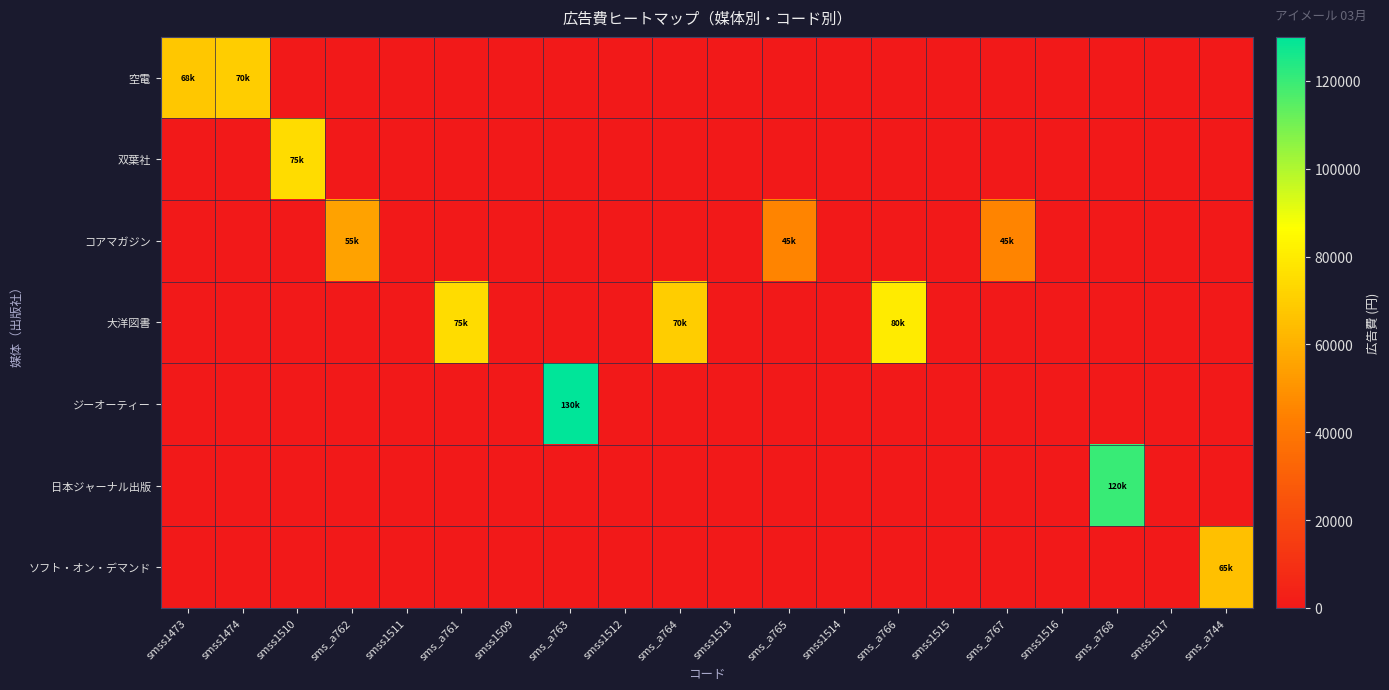

Reading left to right, extract all data points from this chart.

空電: smss1473=68000	smss1474=70000	smss1510=0	sms_a762=0	smss1511=0	sms_a761=0	smss1509=0	sms_a763=0	smss1512=0	sms_a764=0	smss1513=0	sms_a765=0	smss1514=0	sms_a766=0	smss1515=0	sms_a767=0	smss1516=0	sms_a768=0	smss1517=0	sms_a744=0
双葉社: smss1473=0	smss1474=0	smss1510=75000	sms_a762=0	smss1511=0	sms_a761=0	smss1509=0	sms_a763=0	smss1512=0	sms_a764=0	smss1513=0	sms_a765=0	smss1514=0	sms_a766=0	smss1515=0	sms_a767=0	smss1516=0	sms_a768=0	smss1517=0	sms_a744=0
コアマガジン: smss1473=0	smss1474=0	smss1510=0	sms_a762=55000	smss1511=0	sms_a761=0	smss1509=0	sms_a763=0	smss1512=0	sms_a764=0	smss1513=0	sms_a765=45000	smss1514=0	sms_a766=0	smss1515=0	sms_a767=45000	smss1516=0	sms_a768=0	smss1517=0	sms_a744=0
大洋図書: smss1473=0	smss1474=0	smss1510=0	sms_a762=0	smss1511=0	sms_a761=75000	smss1509=0	sms_a763=0	smss1512=0	sms_a764=70000	smss1513=0	sms_a765=0	smss1514=0	sms_a766=80000	smss1515=0	sms_a767=0	smss1516=0	sms_a768=0	smss1517=0	sms_a744=0
ジーオーティー: smss1473=0	smss1474=0	smss1510=0	sms_a762=0	smss1511=0	sms_a761=0	smss1509=0	sms_a763=130000	smss1512=0	sms_a764=0	smss1513=0	sms_a765=0	smss1514=0	sms_a766=0	smss1515=0	sms_a767=0	smss1516=0	sms_a768=0	smss1517=0	sms_a744=0
日本ジャーナル出版: smss1473=0	smss1474=0	smss1510=0	sms_a762=0	smss1511=0	sms_a761=0	smss1509=0	sms_a763=0	smss1512=0	sms_a764=0	smss1513=0	sms_a765=0	smss1514=0	sms_a766=0	smss1515=0	sms_a767=0	smss1516=0	sms_a768=120000	smss1517=0	sms_a744=0
ソフト・オン・デマンド: smss1473=0	smss1474=0	smss1510=0	sms_a762=0	smss1511=0	sms_a761=0	smss1509=0	sms_a763=0	smss1512=0	sms_a764=0	smss1513=0	sms_a765=0	smss1514=0	sms_a766=0	smss1515=0	sms_a767=0	smss1516=0	sms_a768=0	smss1517=0	sms_a744=65000